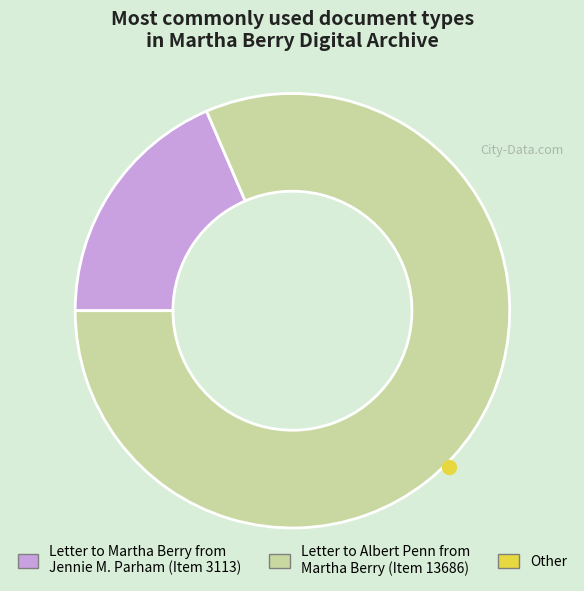

Is there any slice that represents more than half of the pie?

Yes